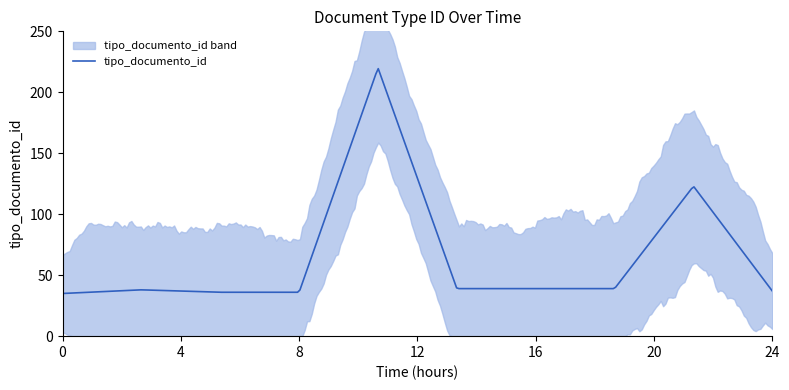

Reading right to left, extract all data points from this chart.

2017-04-07 12:07:29=37	2017-04-18 16:05:04=123	2017-01-18 11:05:16=39	2017-01-18 11:05:47=39	2017-01-18 11:05:57=39	2017-04-18 16:05:05=220	2017-01-18 11:05:16=36	2017-04-07 11:15:05=36	2017-01-18 11:05:16=38	2017-01-18 11:05:16=35